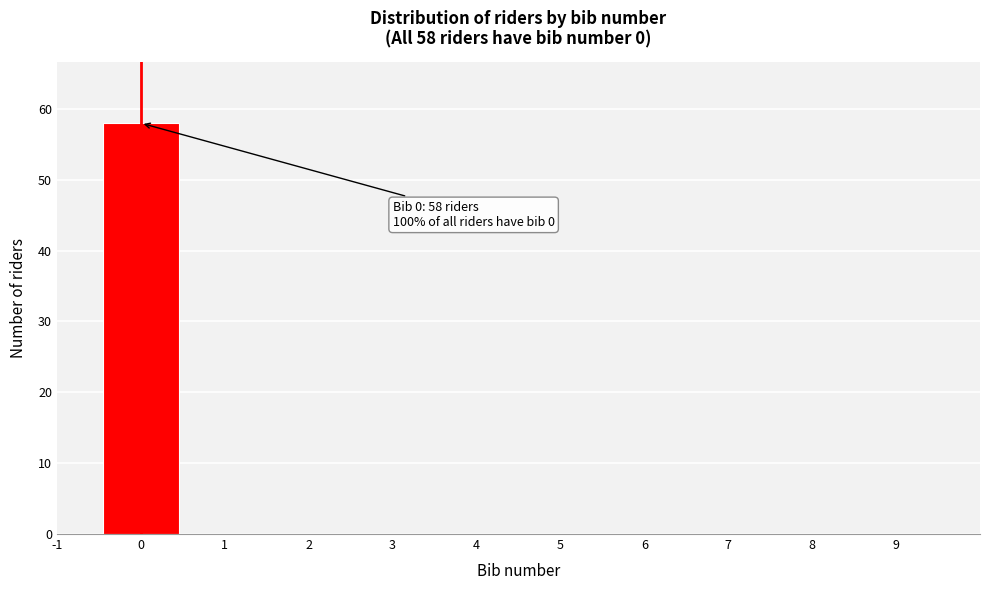

Reading right to left, list all the values displayed in this chart.

9=0	8=0	7=0	6=0	5=0	4=0	3=0	2=0	1=0	0=58	-1=0